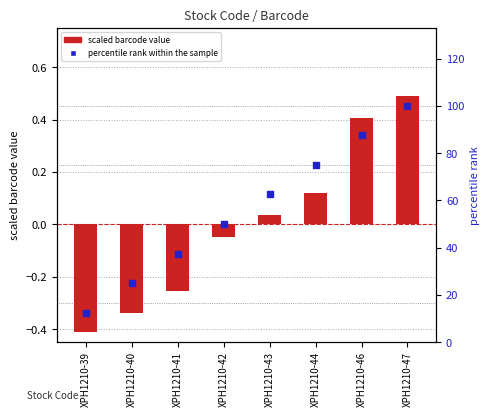

Which series has the widest spread of Y values?

percentile rank within the sample